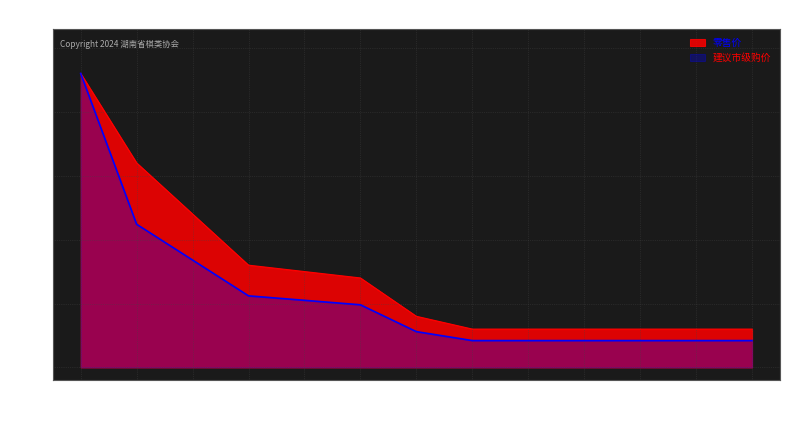

Between 三级 and 地方大师, which is larger?

地方大师